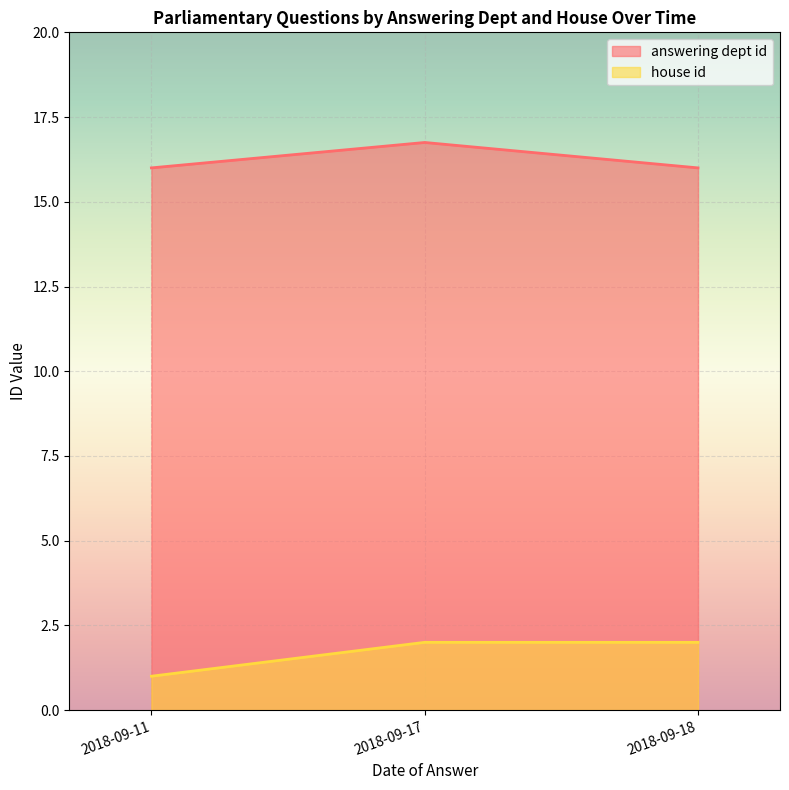

List the series in order of their peak value, lowest first.

house id, answering dept id